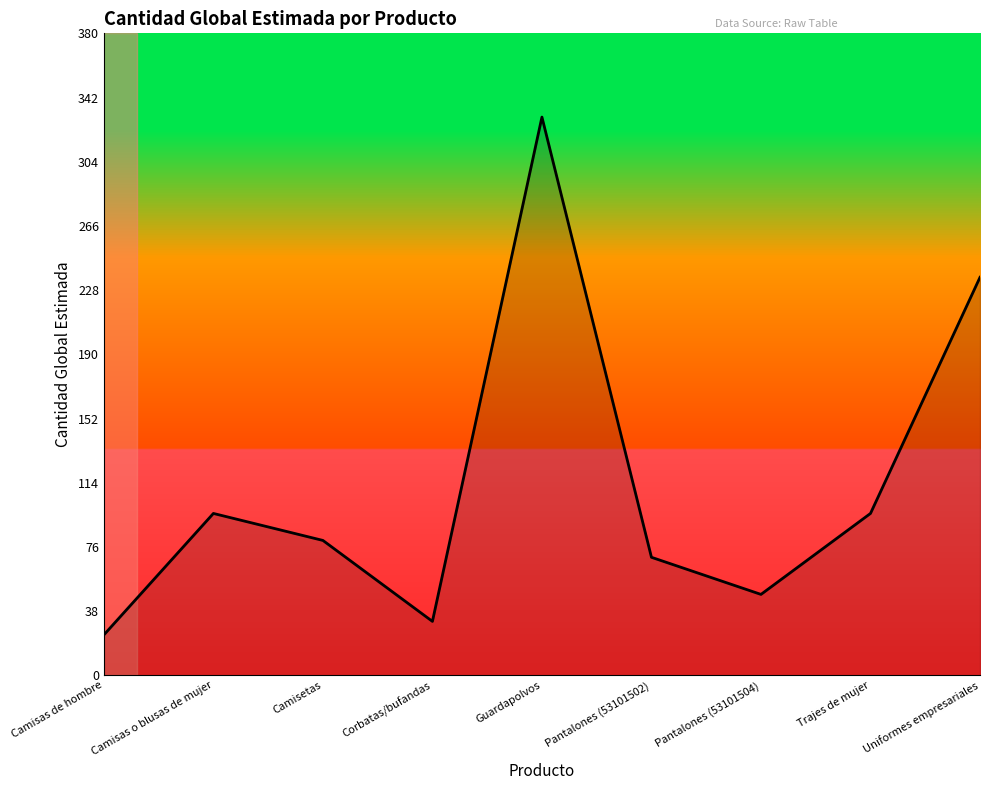

Is it true that the value at Camisas de hombre is 9?

False